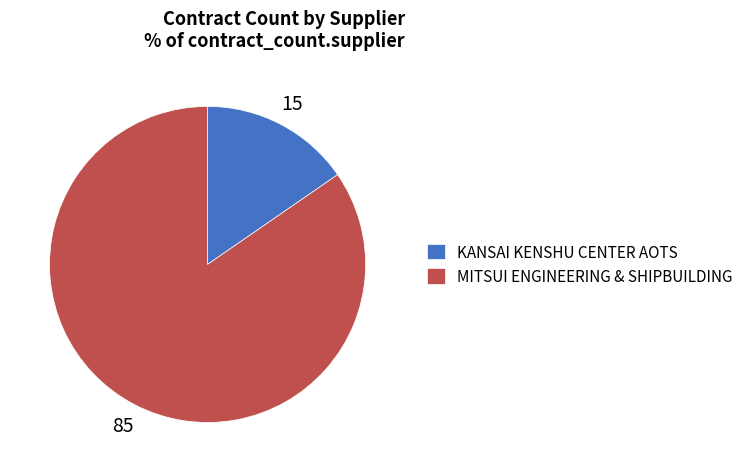

Which has a higher value, KANSAI KENSHU CENTER AOTS or MITSUI ENGINEERING & SHIPBUILDING?

MITSUI ENGINEERING & SHIPBUILDING